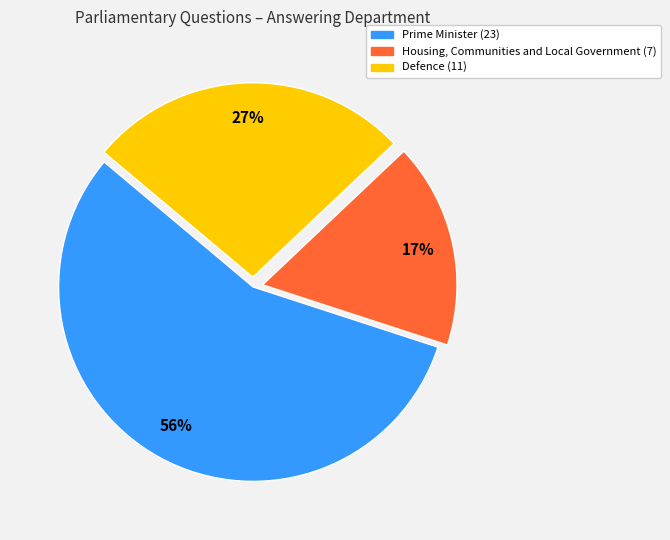

Do Prime Minister (23) and Defence (11) together represent more than half of the pie?

Yes